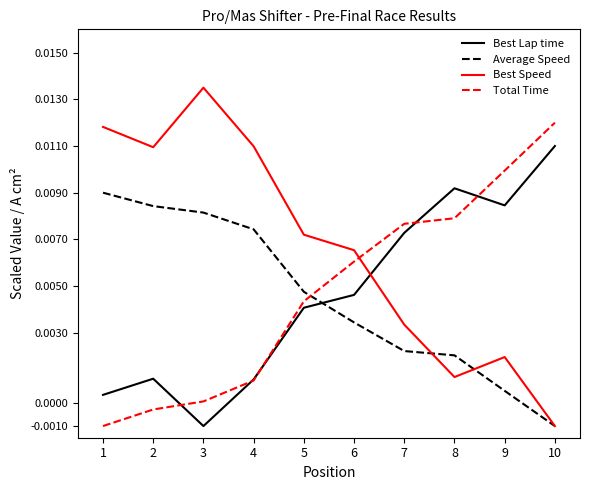

True or false: Best Speed and Total Time cross at least once.

True